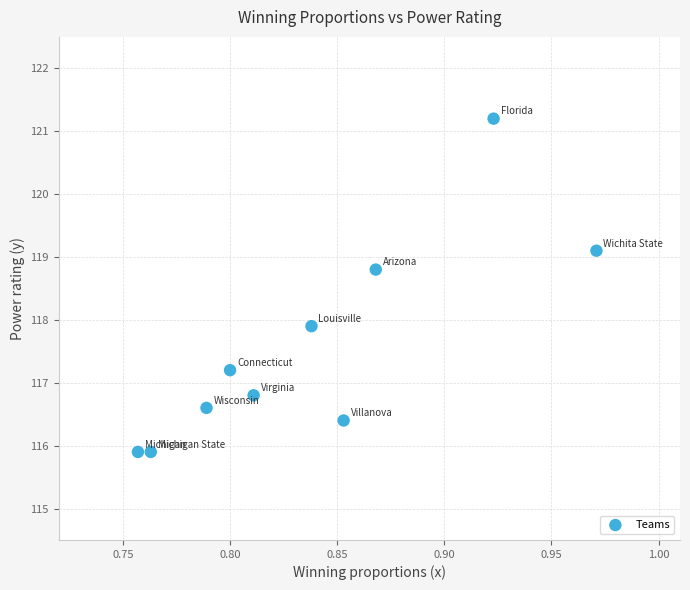

What is the average X value?

0.8